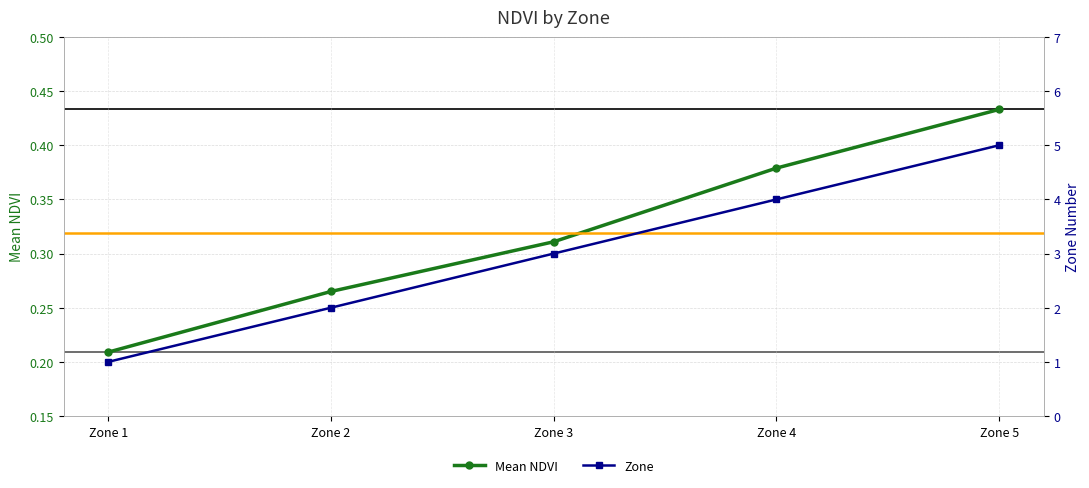

What is the maximum value for Mean NDVI?

0.4